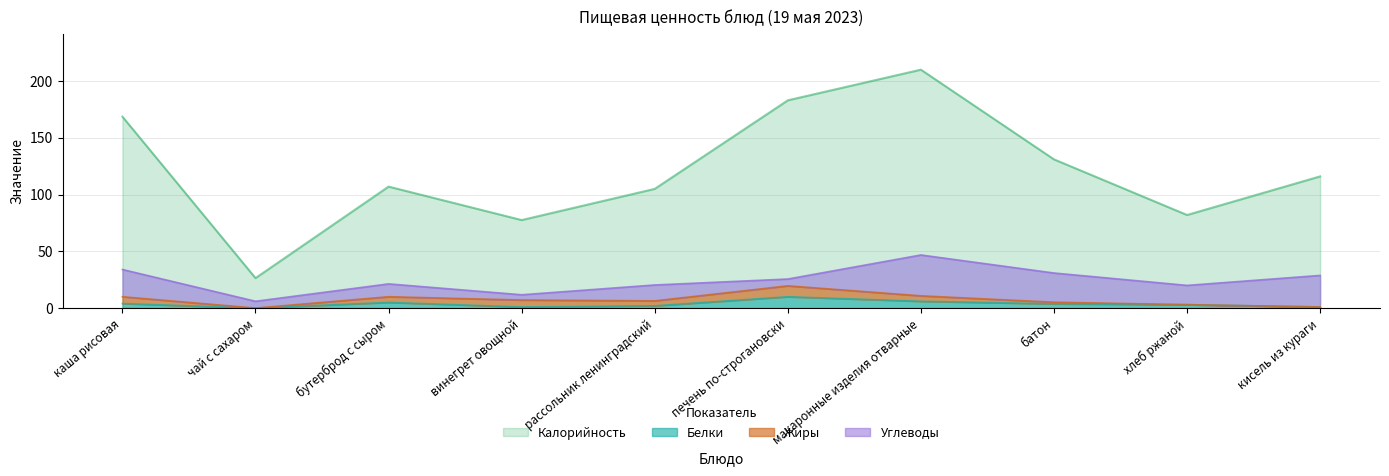

True or false: Белки and Калорийность cross at least once.

False